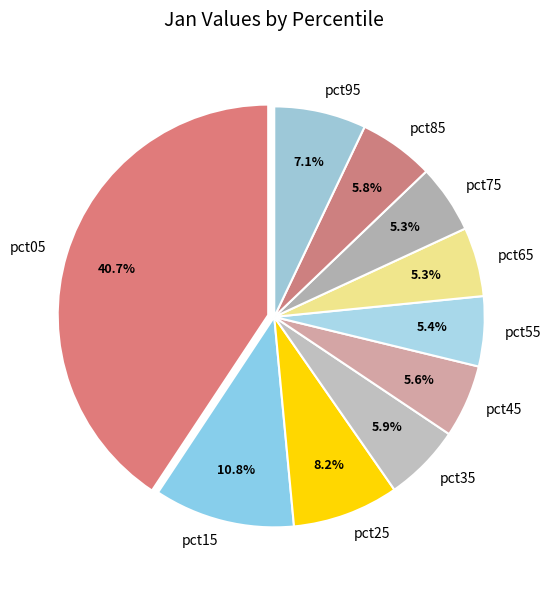

Is there any slice that represents more than half of the pie?

No